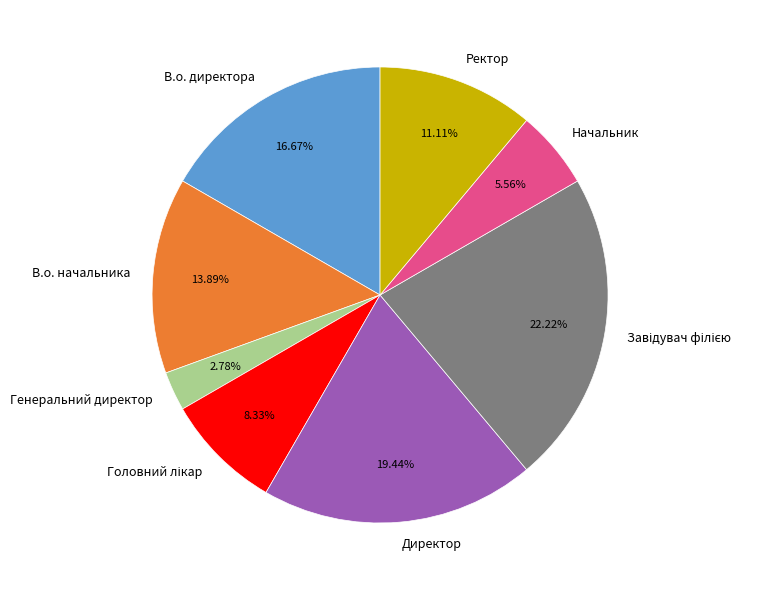

The Генеральний директор slice represents 3% of the pie. True or false?

True